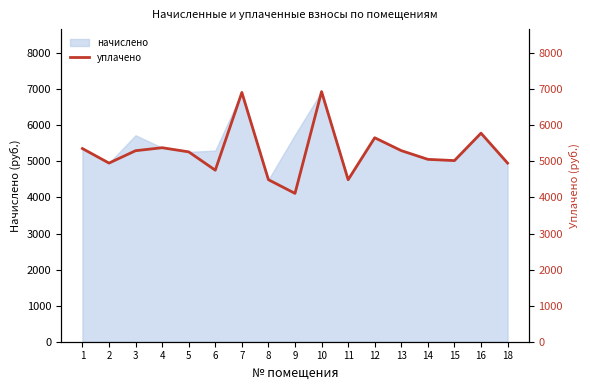

The value at 5 is 8517.5. True or false?

False